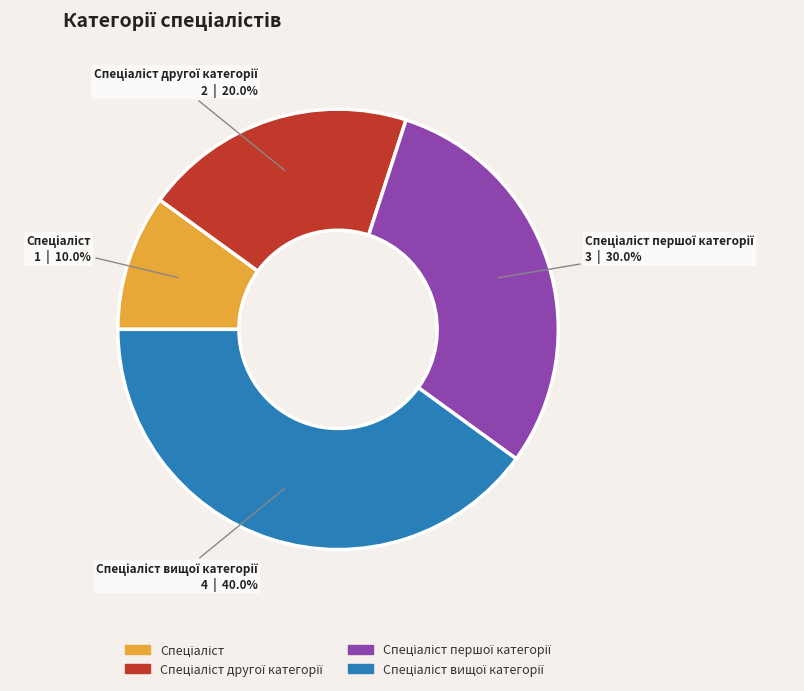

Does any single category account for the majority?

No